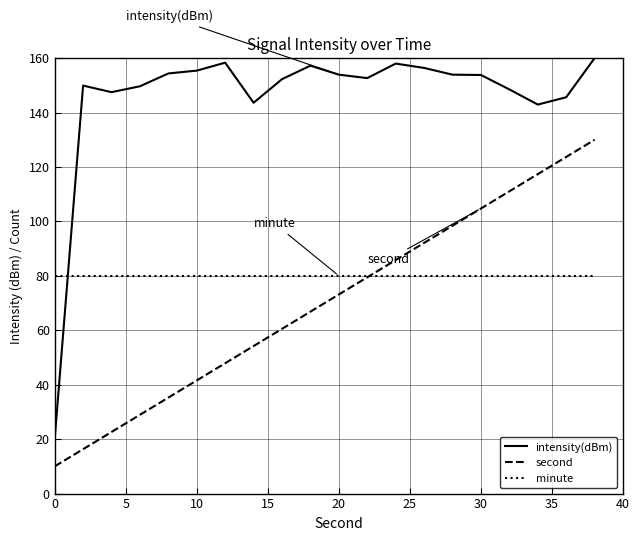

What is the minimum value for intensity(dBm)?

20.0